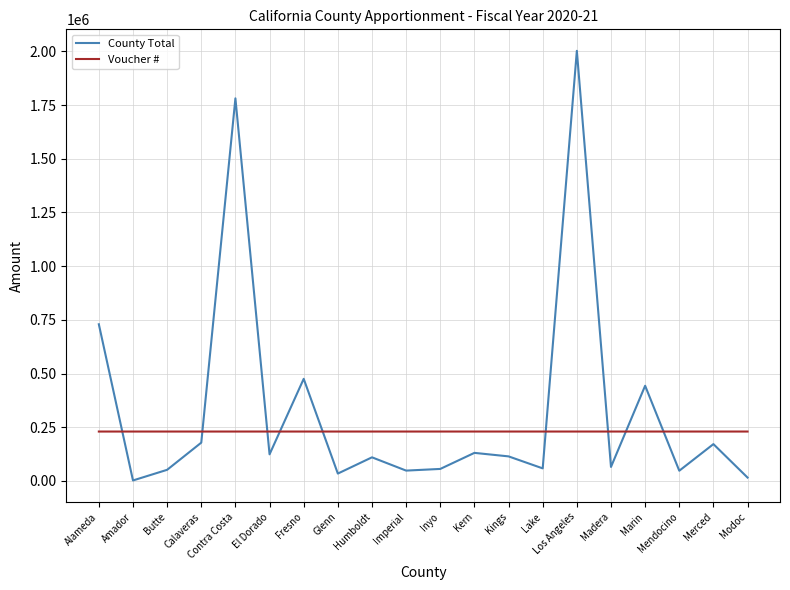

Which series has the widest spread of values?

County Total